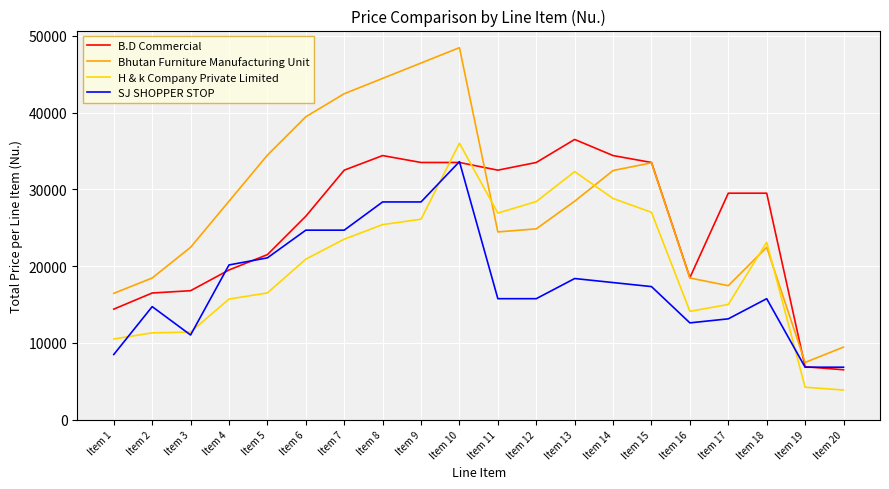

What is the sum of all B.D Commercial values?

510200.0